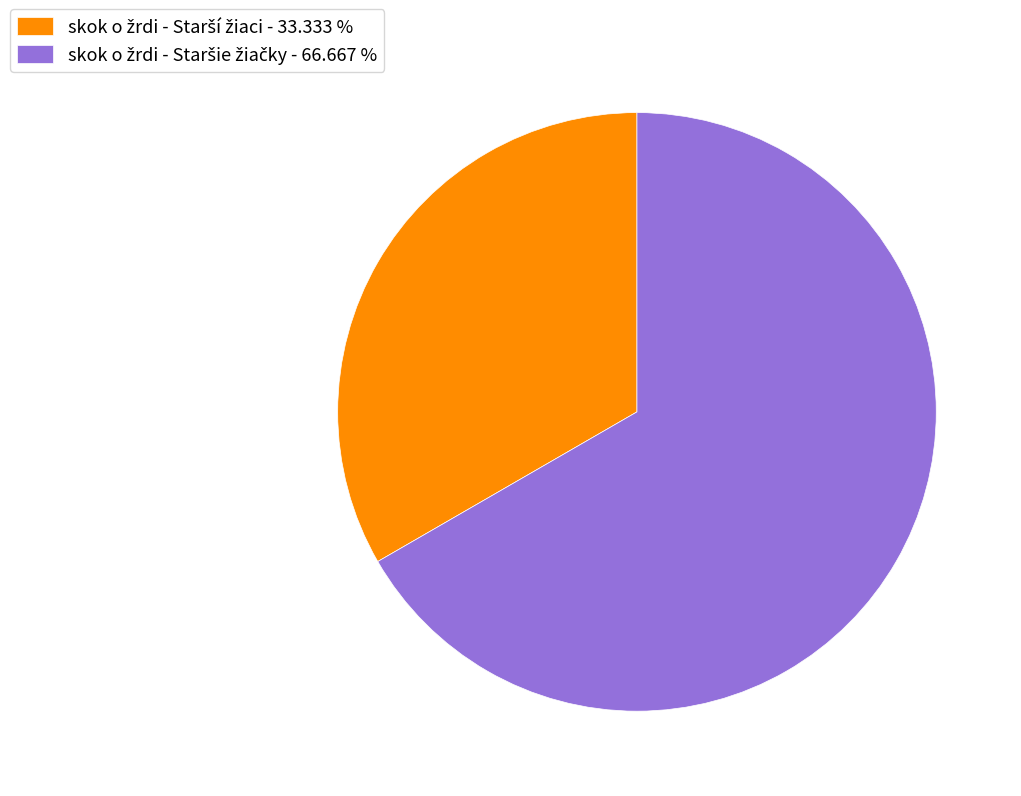

Does any single category account for the majority?

Yes